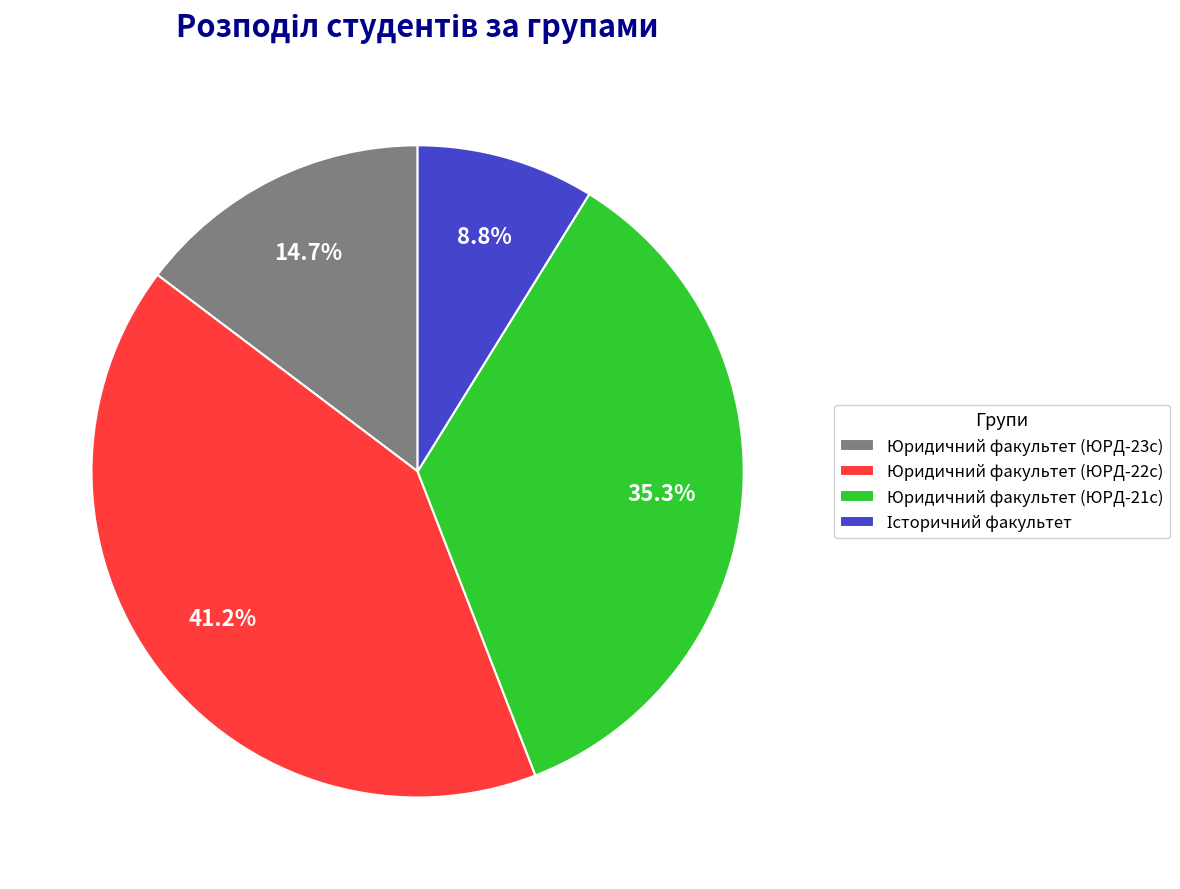

Which category has the biggest portion of the pie?

Юридичний факультет (ЮРД-22с)